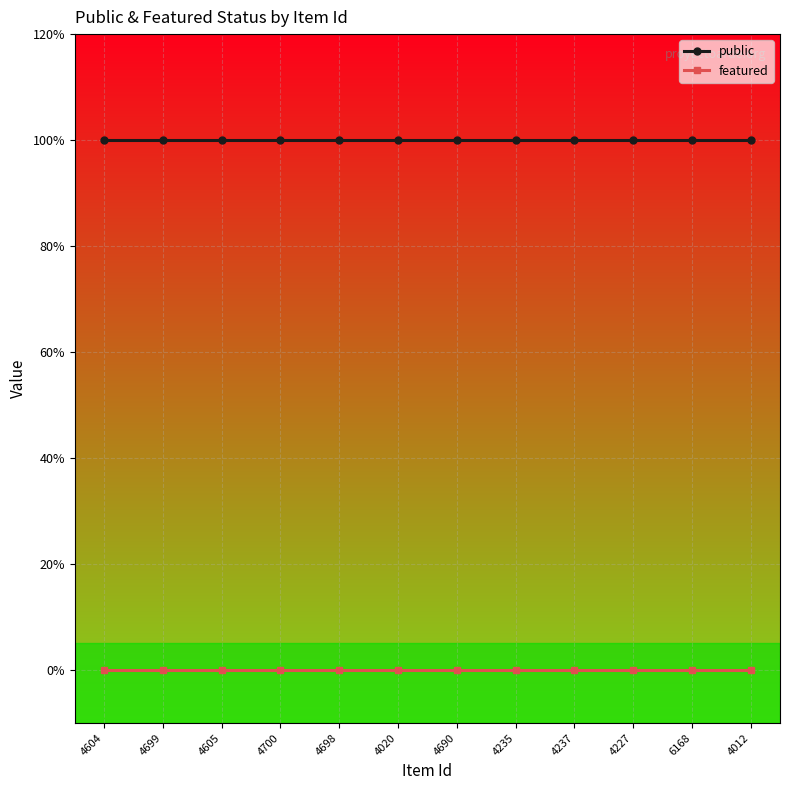

What are all the series names shown in the legend?

public, featured